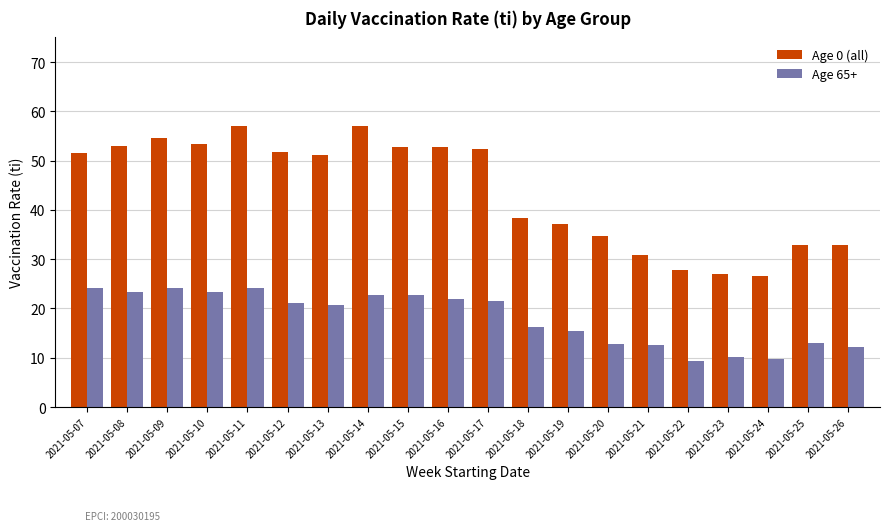

True or false: Age 65+ has a value of 32.8 at 2021-05-11.

False